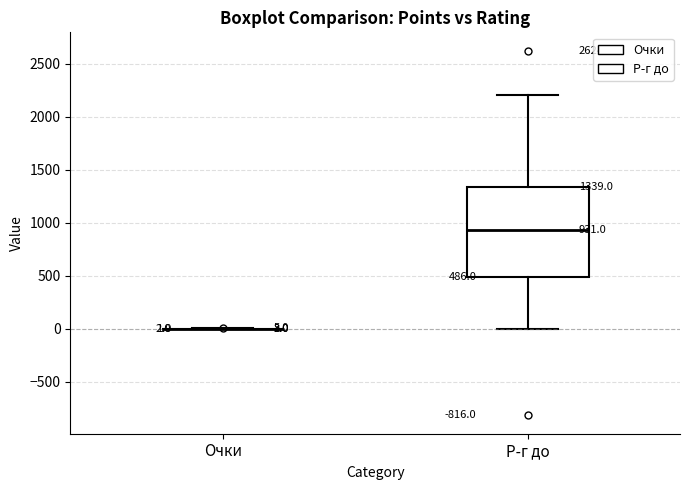

Comparing the boxes themselves (not the whiskers), which one is the tallest?

Р-г до